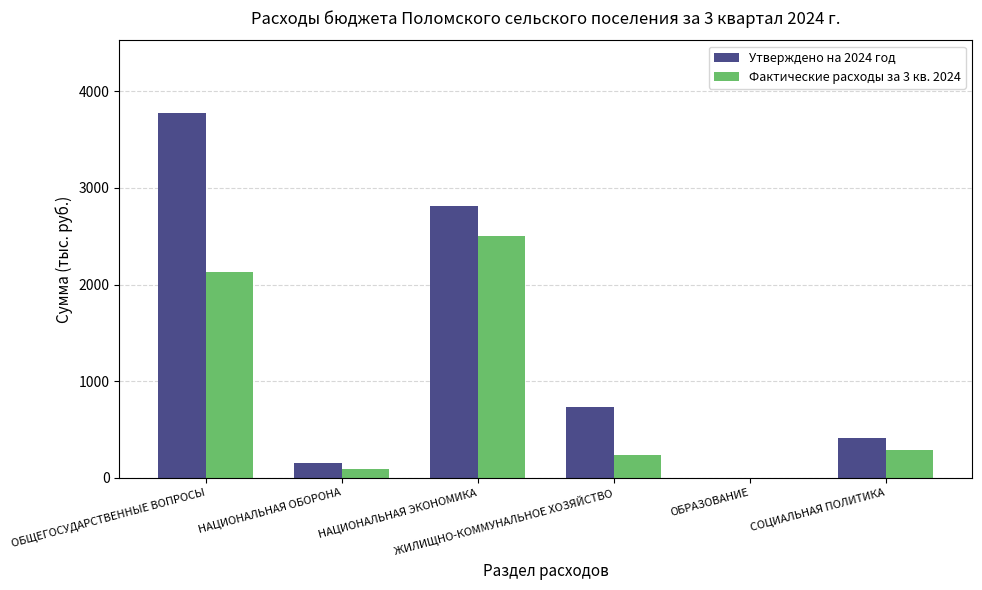

What are all the series names shown in the legend?

Утверждено на 2024 год, Фактические расходы за 3 кв. 2024